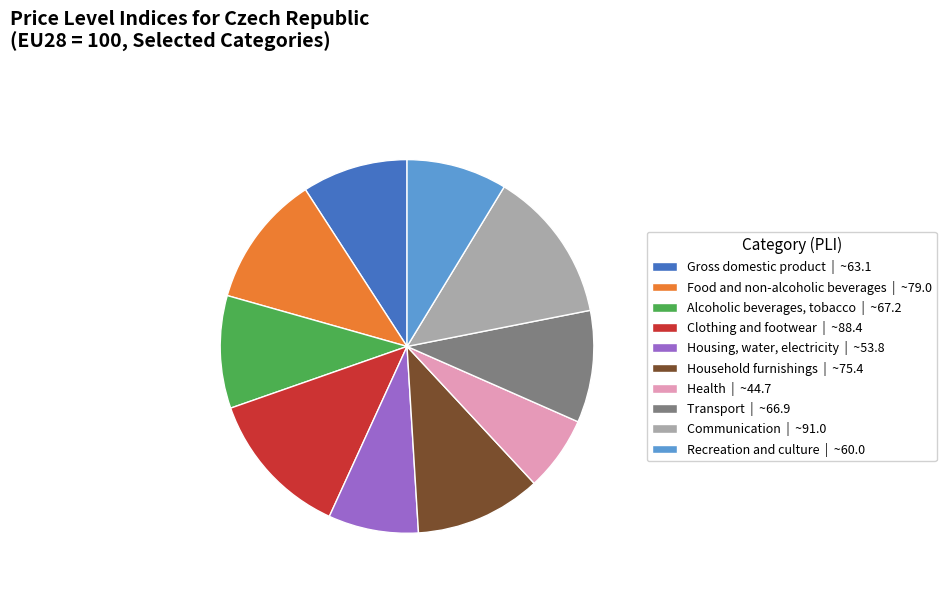

Approximately how many times larger is the value at Housing, water, electricity | ~53.8 compared to Clothing and footwear | ~88.4?

0.6